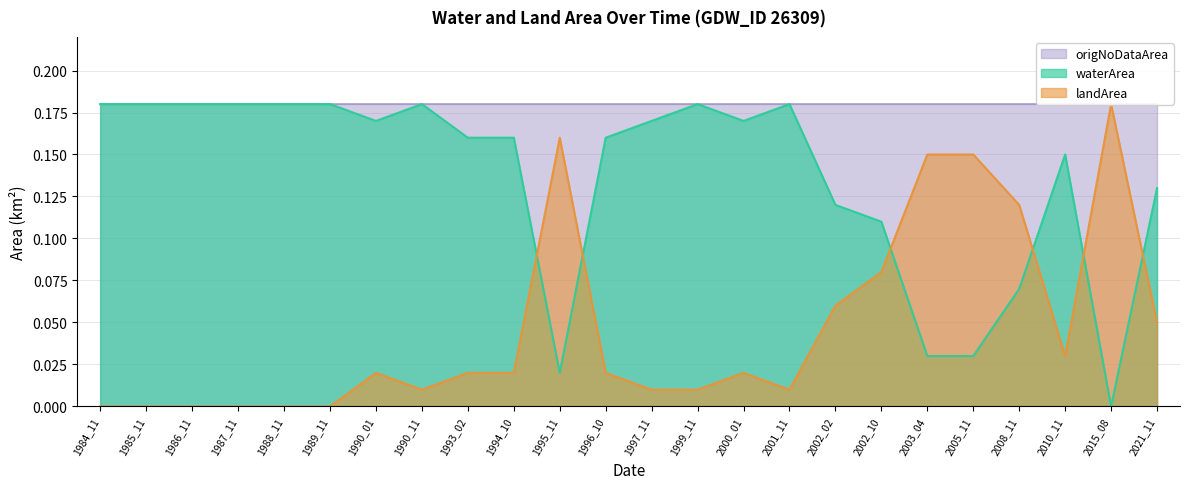

What value does the waterArea series have at 2002_10?

0.1